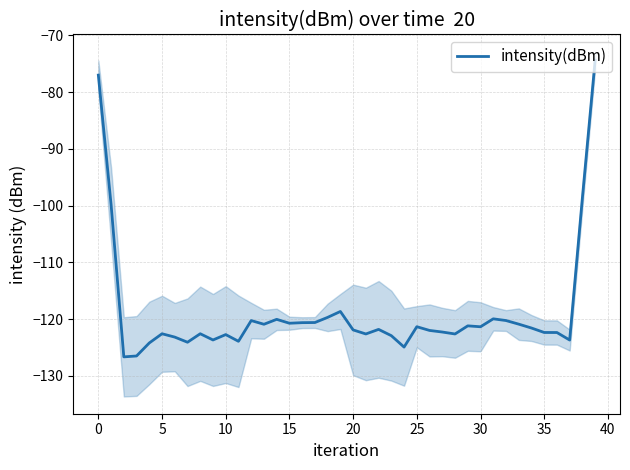

Does the chart display data point markers on the line(s)?

No